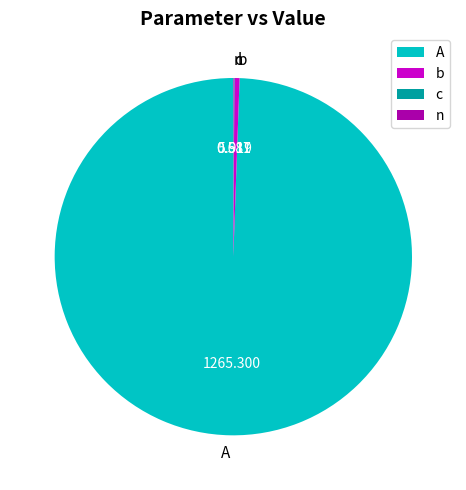

Is A the majority of the pie?

Yes